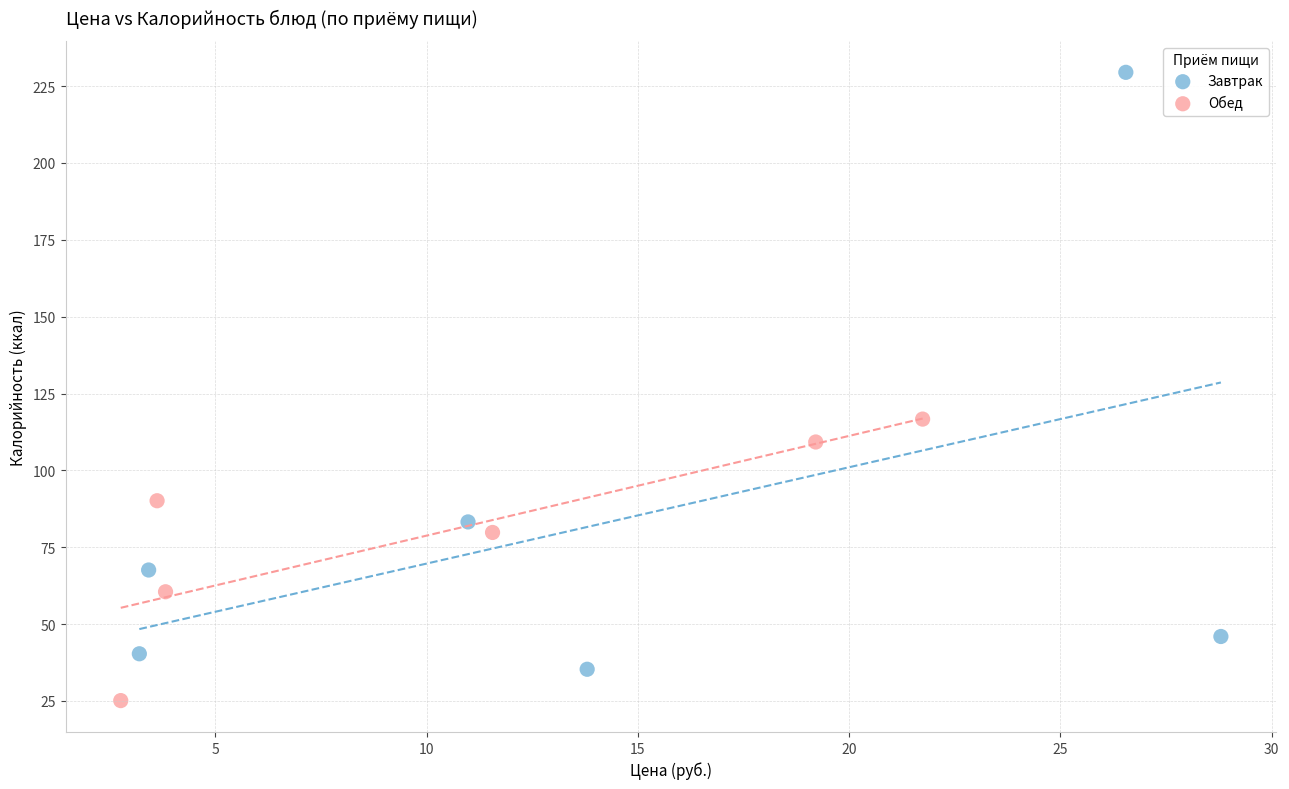

What are all the series names shown in the legend?

Завтрак, Обед